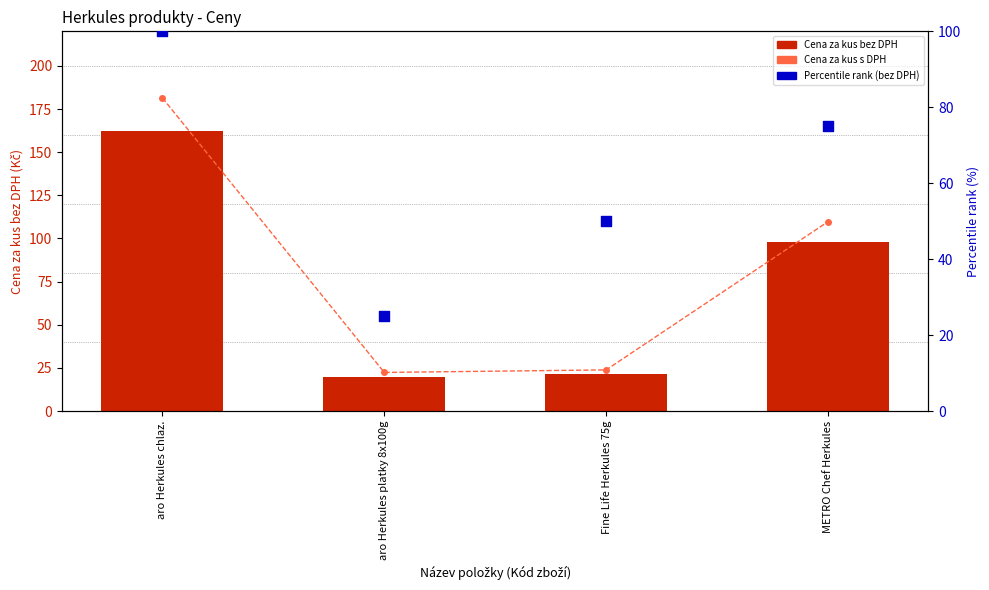

At which category is the sum across all series the highest?

aro Herkules chlaz.